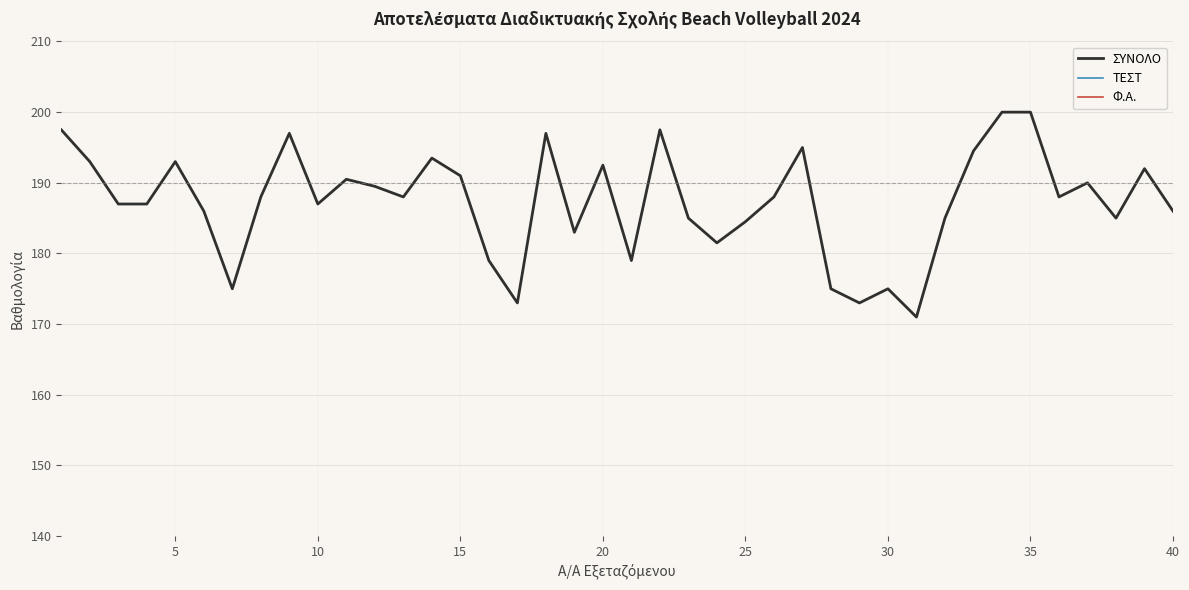

What is the minimum value for ΣΥΝΟΛΟ?

171.0